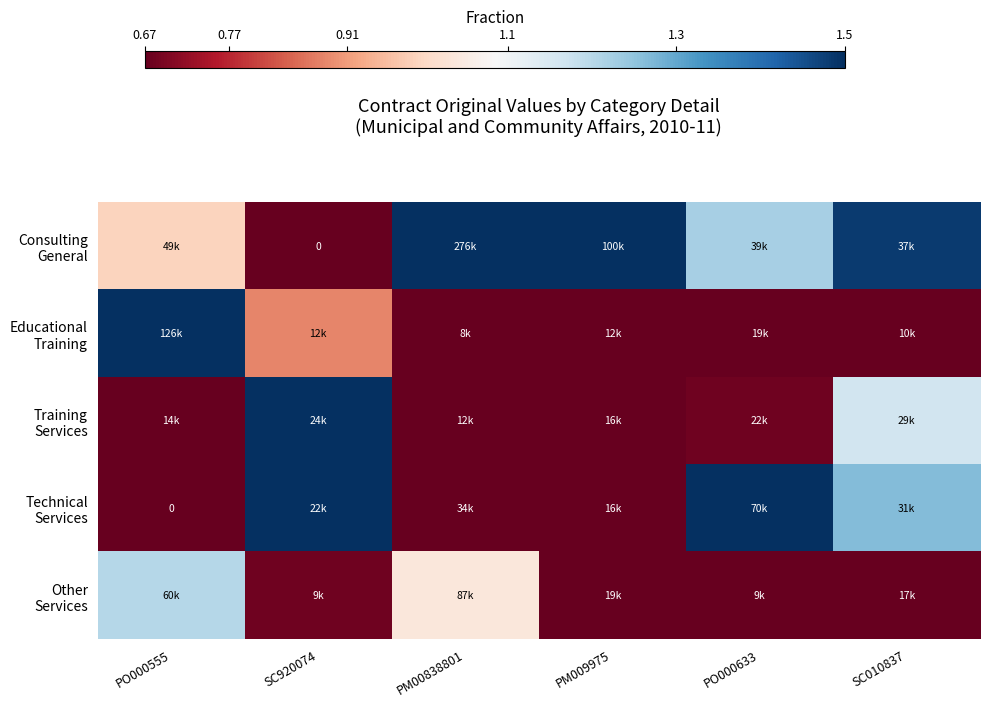

Rank the series at PM00838801 from lowest to highest value.

Educational Training, Training Services, Technical Services, Other Services, Consulting General